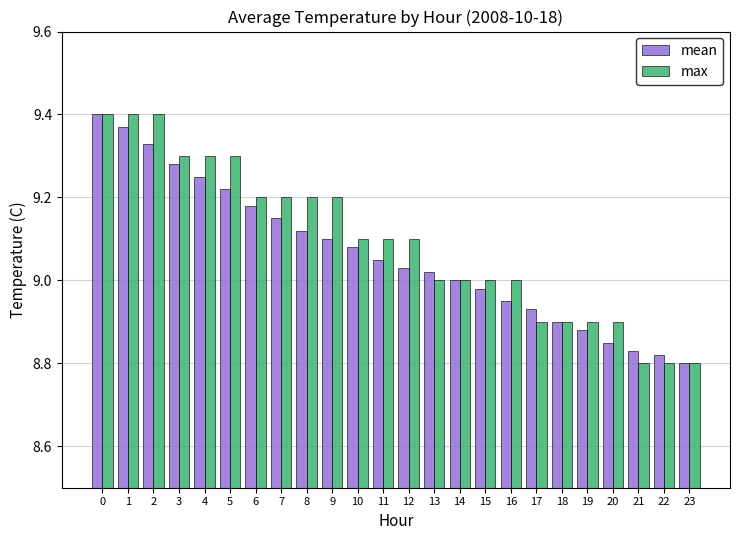

What is the difference between the highest and lowest values at 12?

0.1